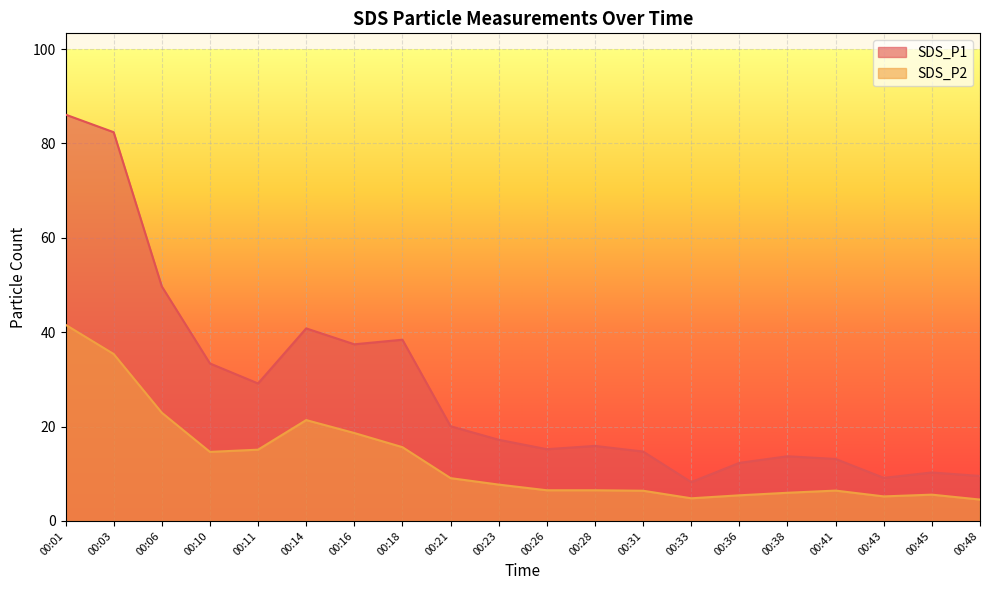

What is the value of the SDS_P2 point at the 8th from the left?

15.6